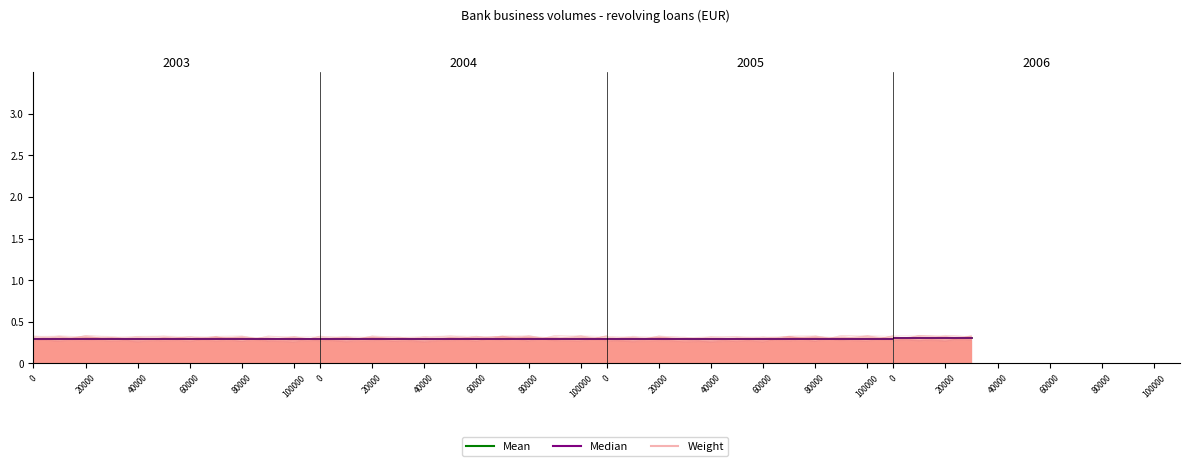

What is the minimum value shown in the chart?

0.2